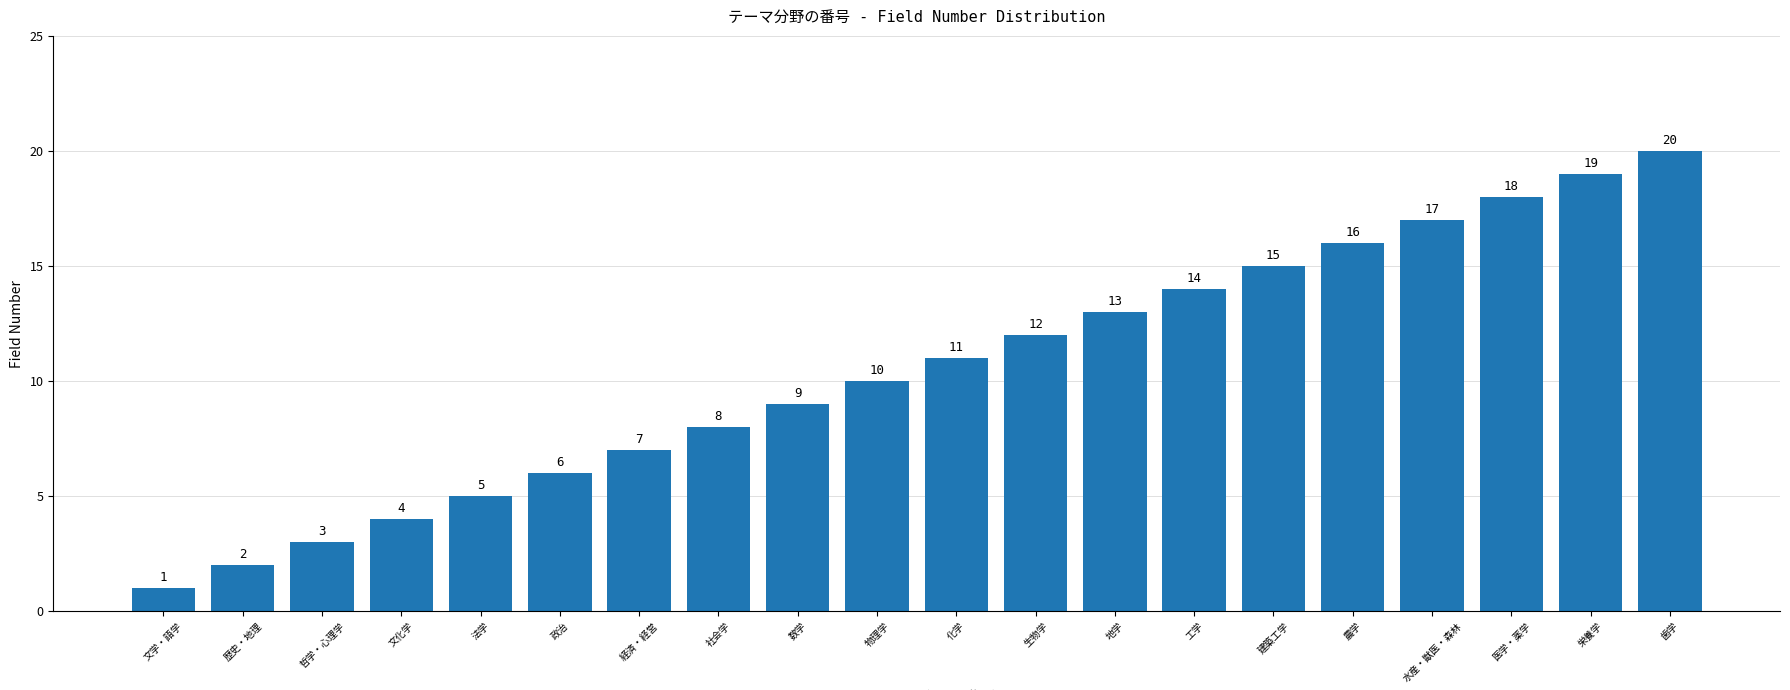

How many distinct data groups are displayed?

1